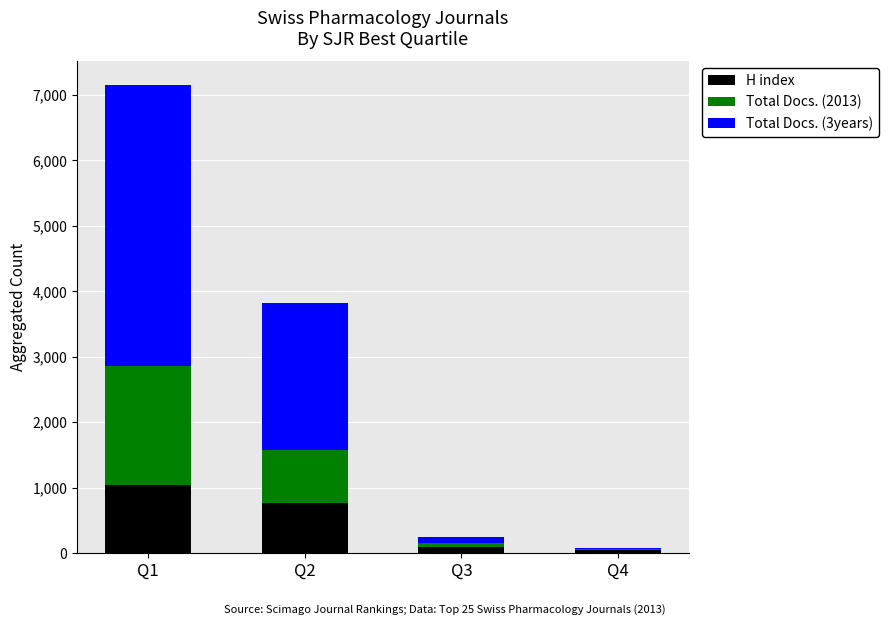

Reading left to right, what are the values for H index?

Q1=1039	Q2=771	Q3=98	Q4=41